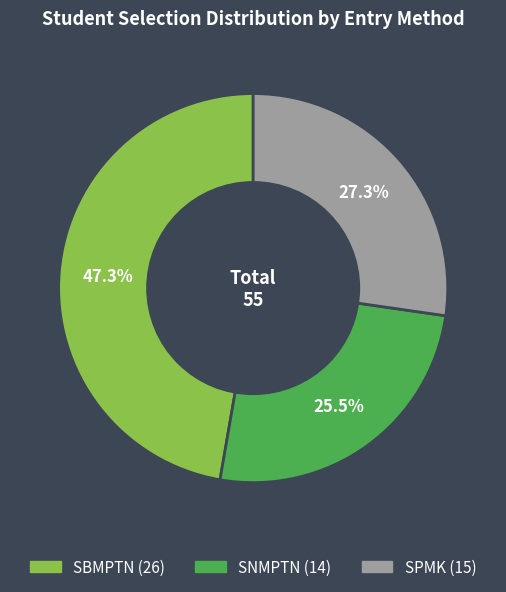

True or false: SPMK accounts for 27% of the total.

True